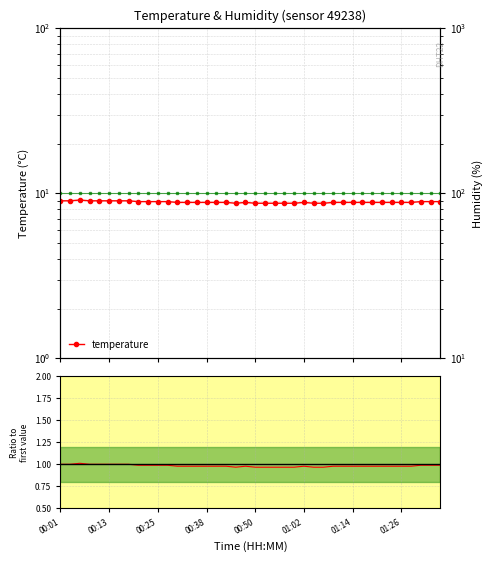

List the series in order of their peak value, highest first.

humidity, temperature